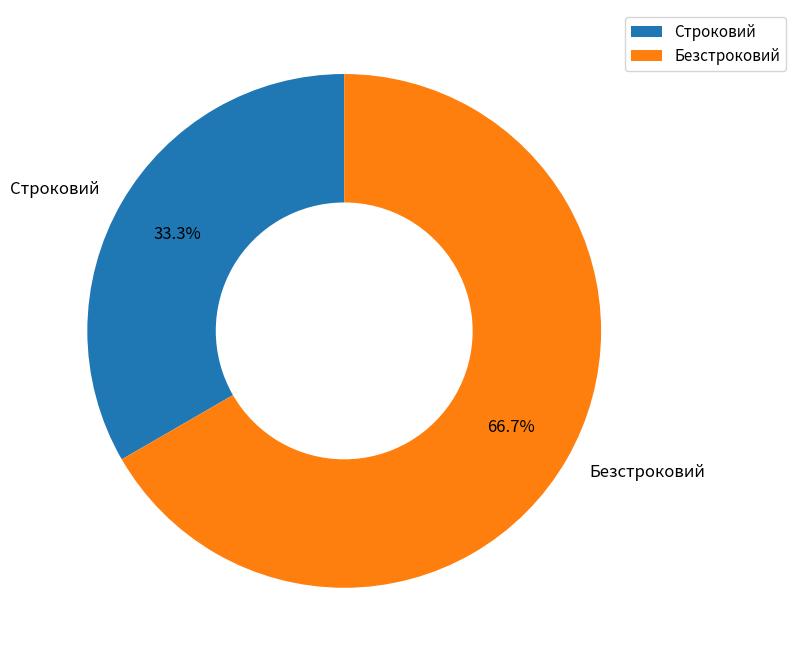

Is there any slice that represents more than half of the pie?

Yes